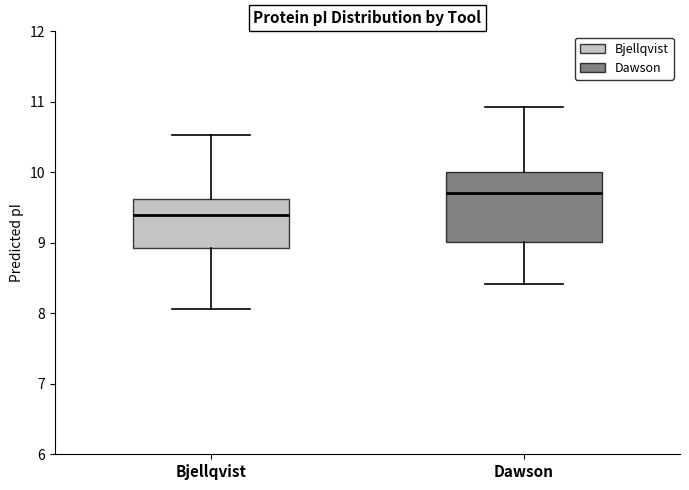

Comparing the boxes themselves (not the whiskers), which one is the tallest?

Dawson